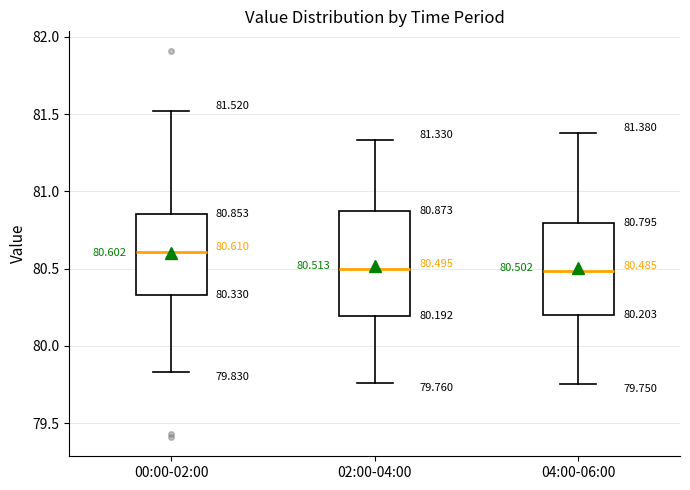

Comparing the boxes themselves (not the whiskers), which one is the tallest?

02:00-04:00